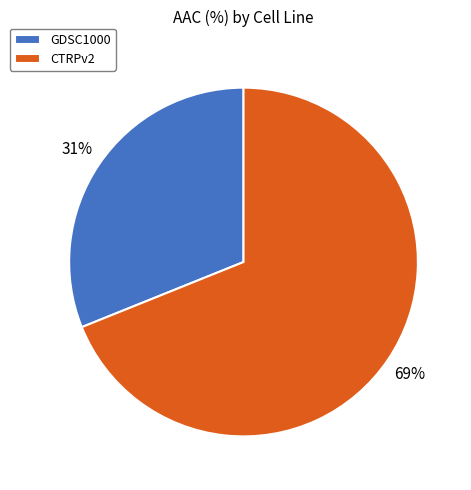

Which has a higher value, GDSC1000 or CTRPv2?

CTRPv2